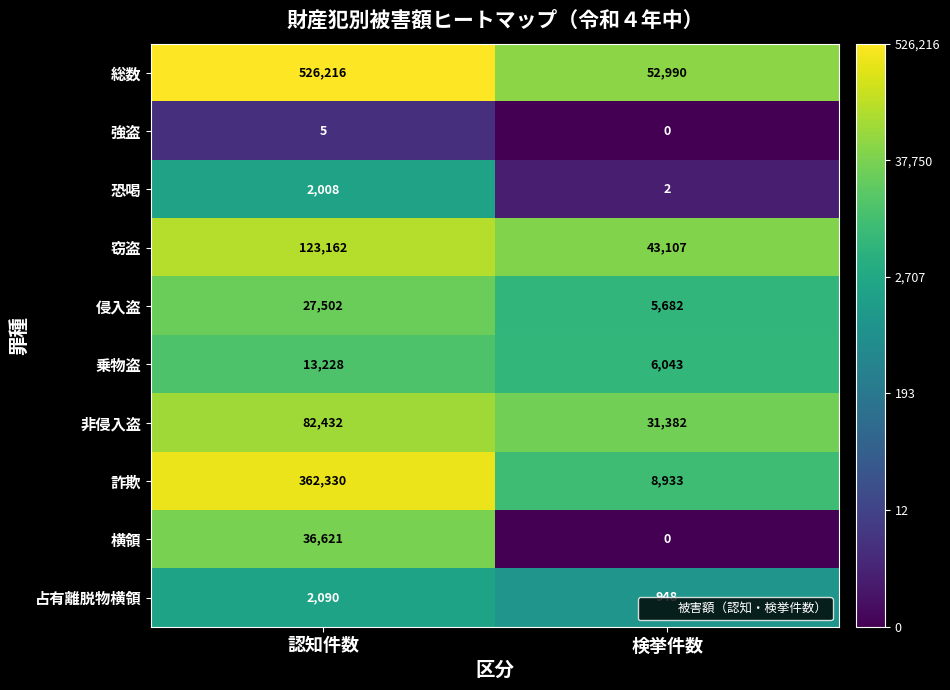

Count the number of data series in this chart.

10